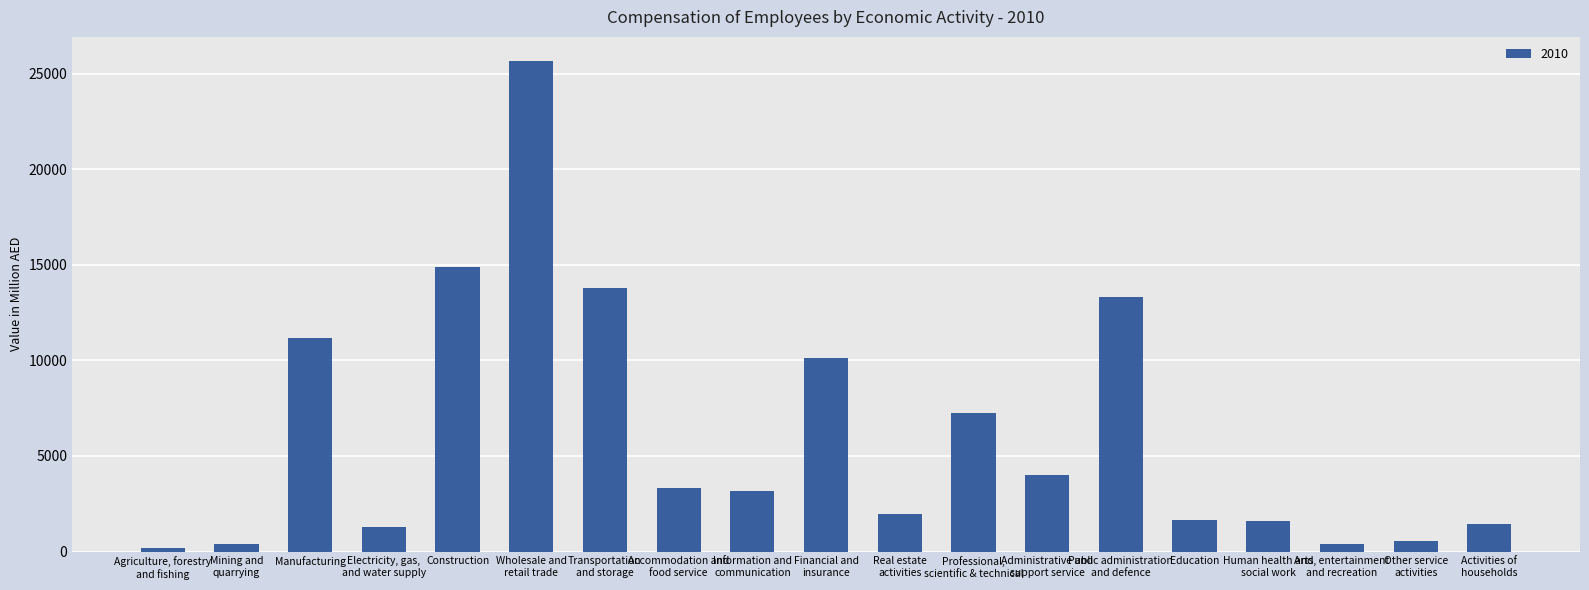

What is the label of the 5th bar from the left?

Construction